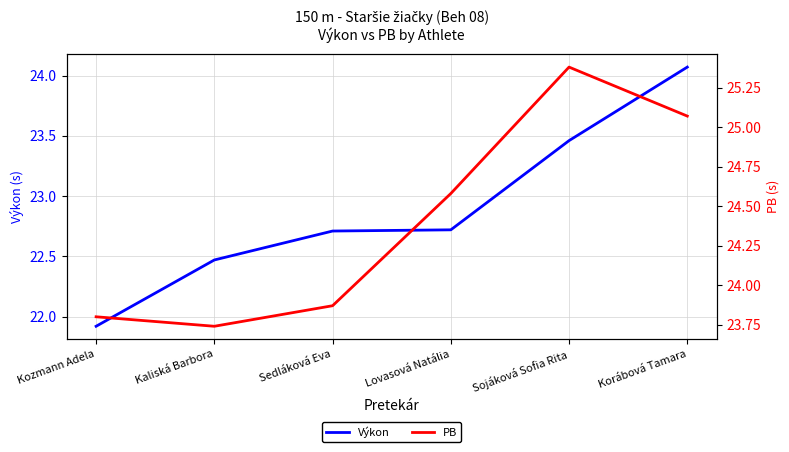

In PB, how many points are higher than both neighbors (excluding endpoints)?

1